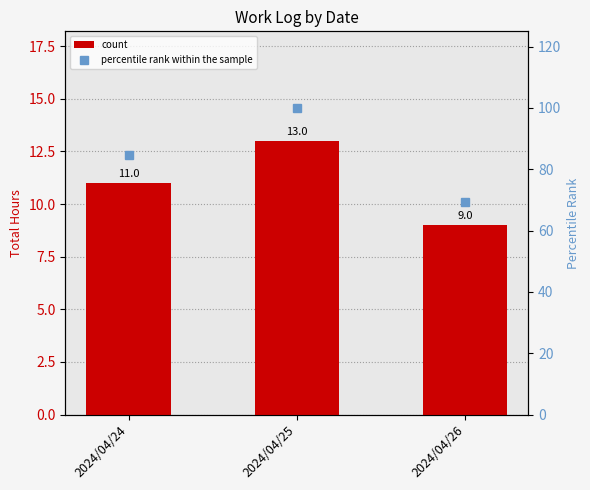

Is the value of count at 2024/04/26 greater than the value of percentile rank within the sample at 2024/04/26?

No